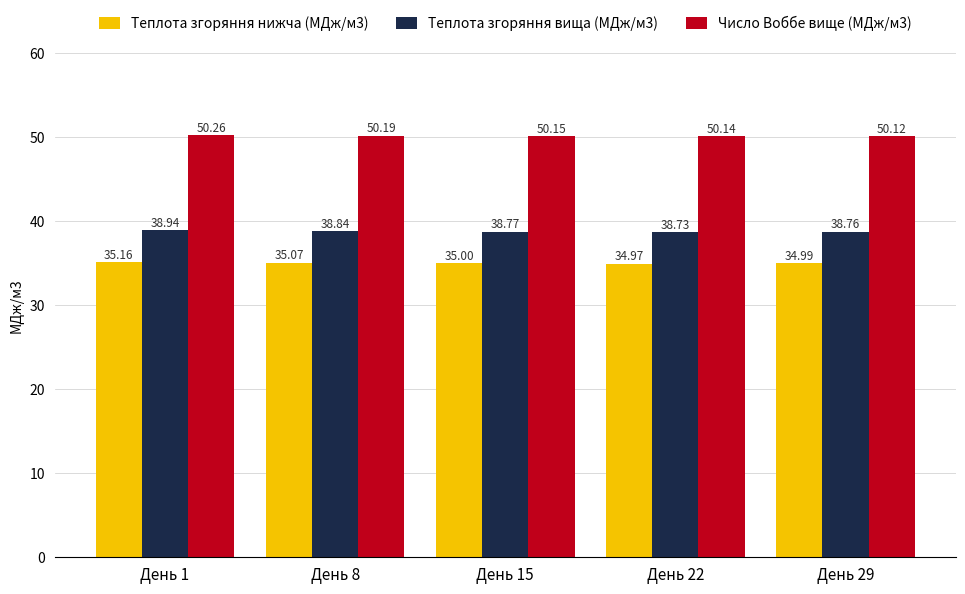

Between День 15 and День 29, which series saw the biggest shift?

Число Воббе вище (МДж/м3)